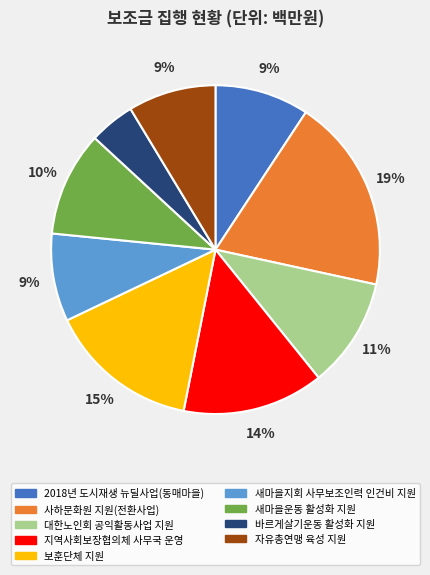

Is there any slice that represents more than half of the pie?

No